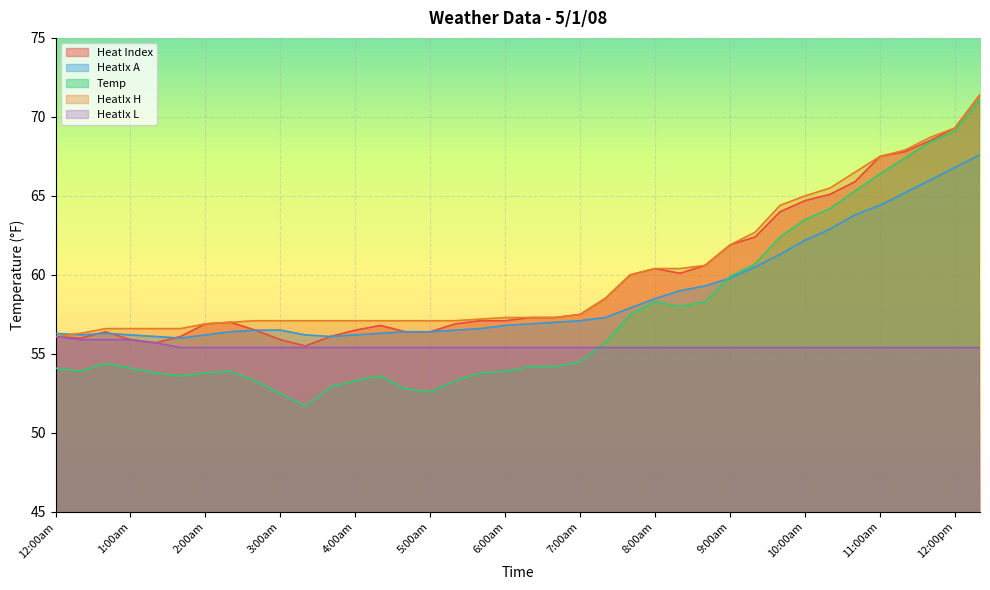

Which series has the largest total across all categories?

HeatIx H